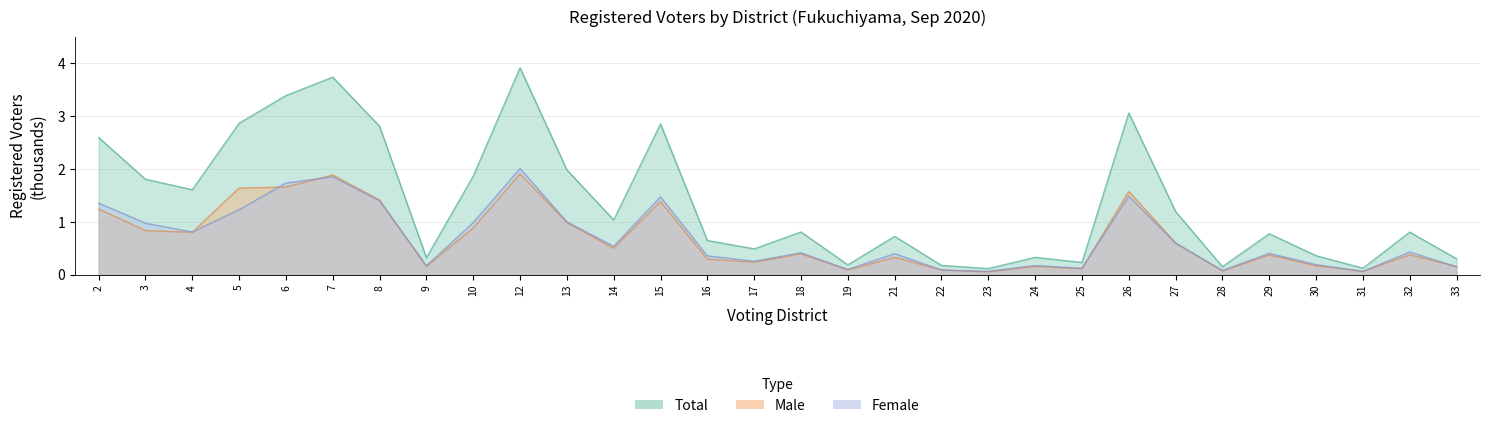

The Male series shows 1.6 at 26. True or false?

True